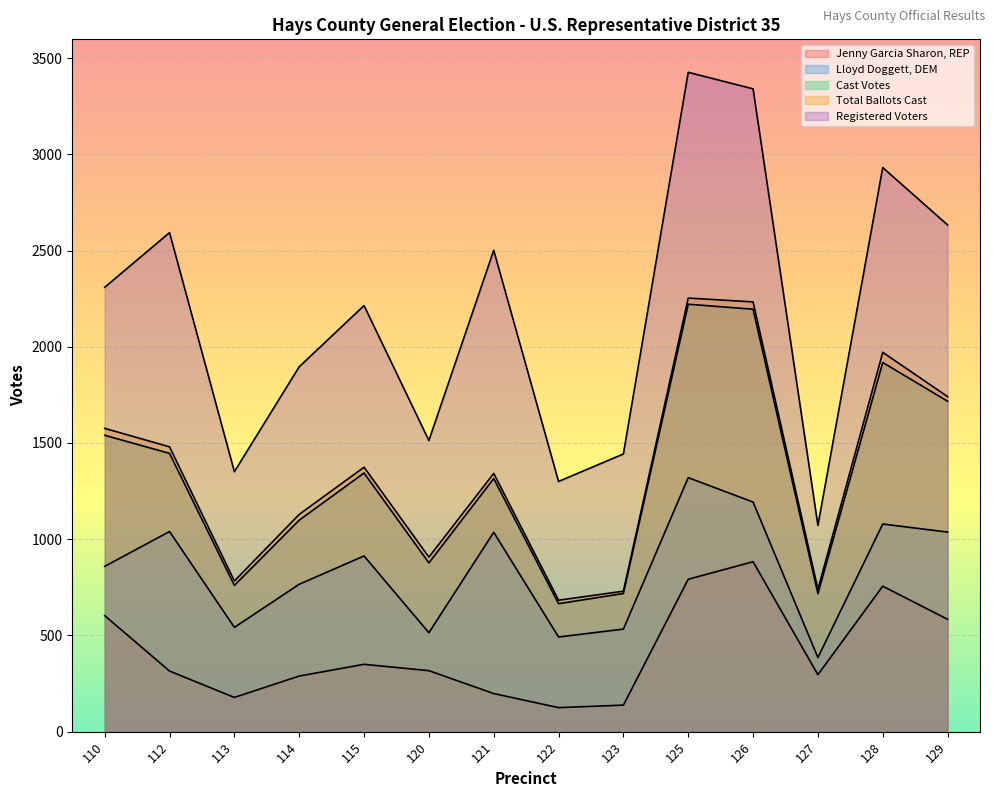

What value does the Registered Voters series have at 123, to the nearest 50?

1450